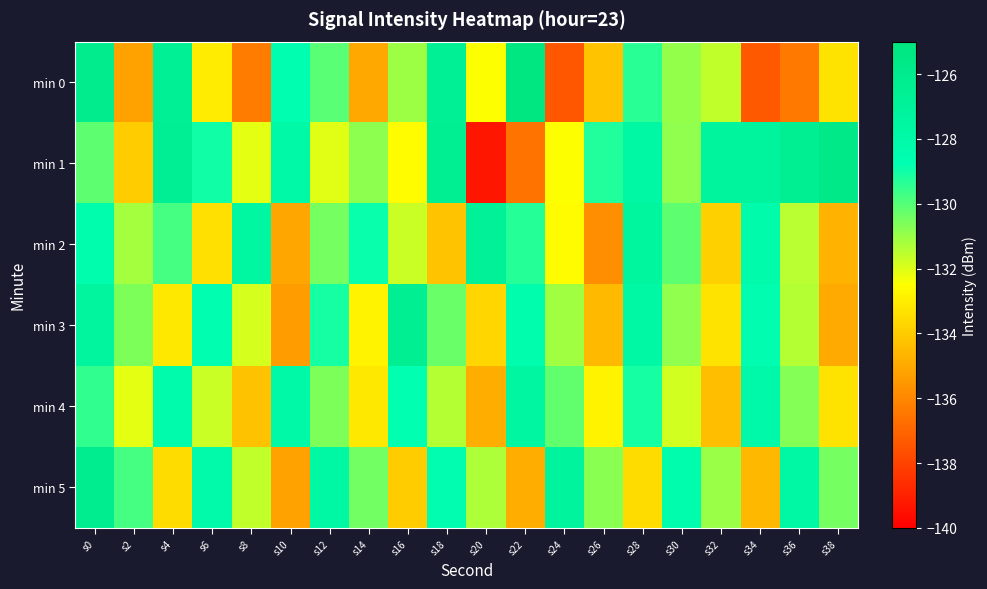

Rank the series at s2 from lowest to highest value.

min 0, min 1, min 4, min 2, min 3, min 5